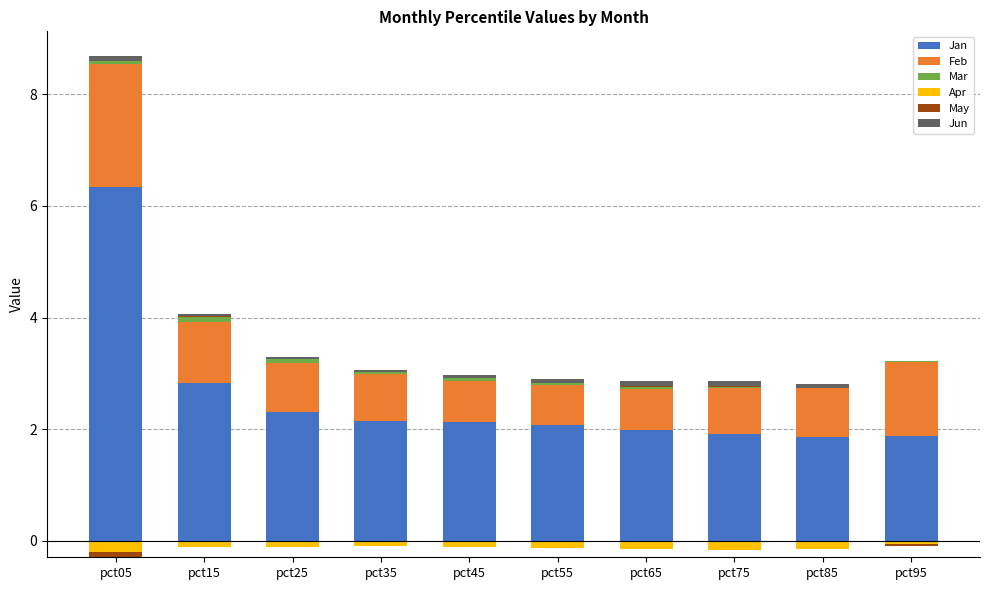

At which category is the sum across all series the highest?

pct05